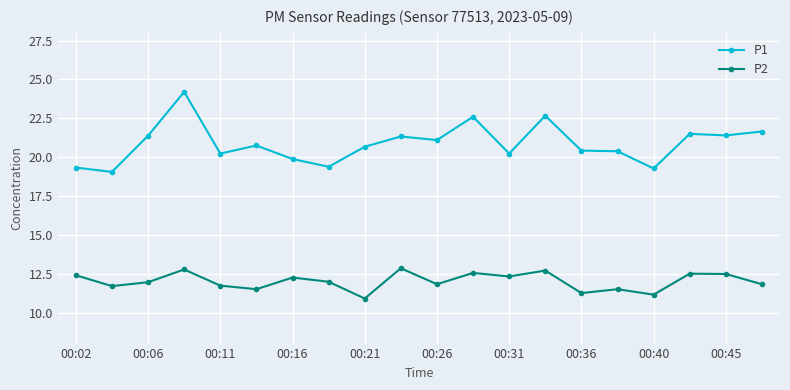

What is the sum of all P2 values?

240.1